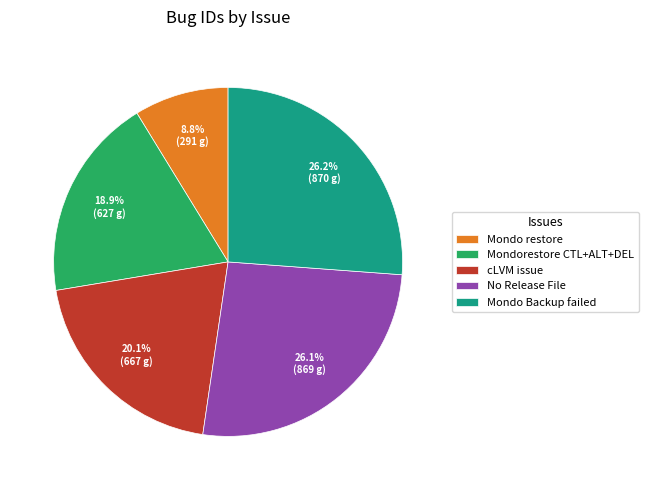

Is there a majority slice in this chart?

No